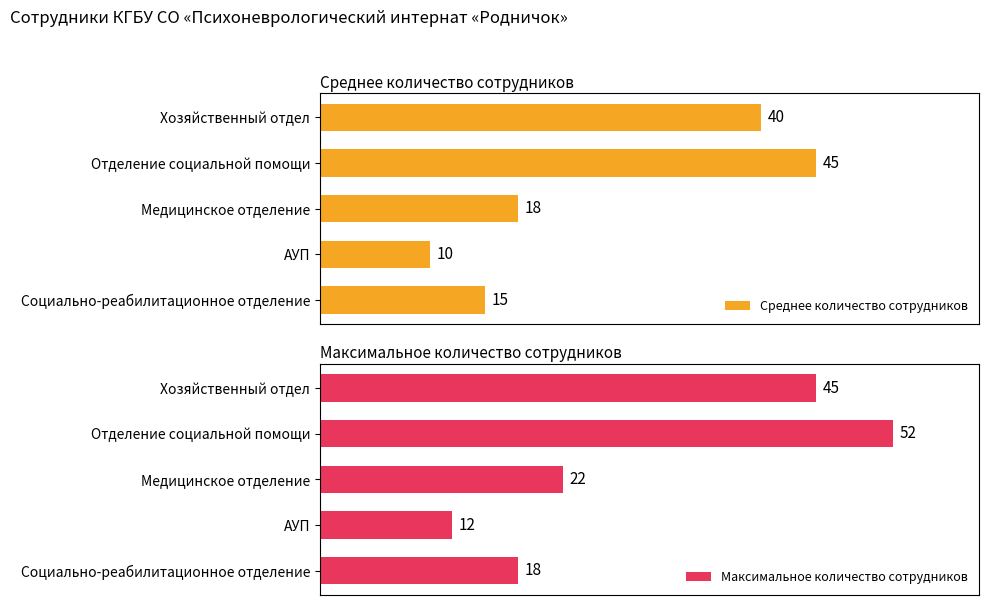

Which category has the highest value in the Среднее количество сотрудников series?

Отделение социальной помощи